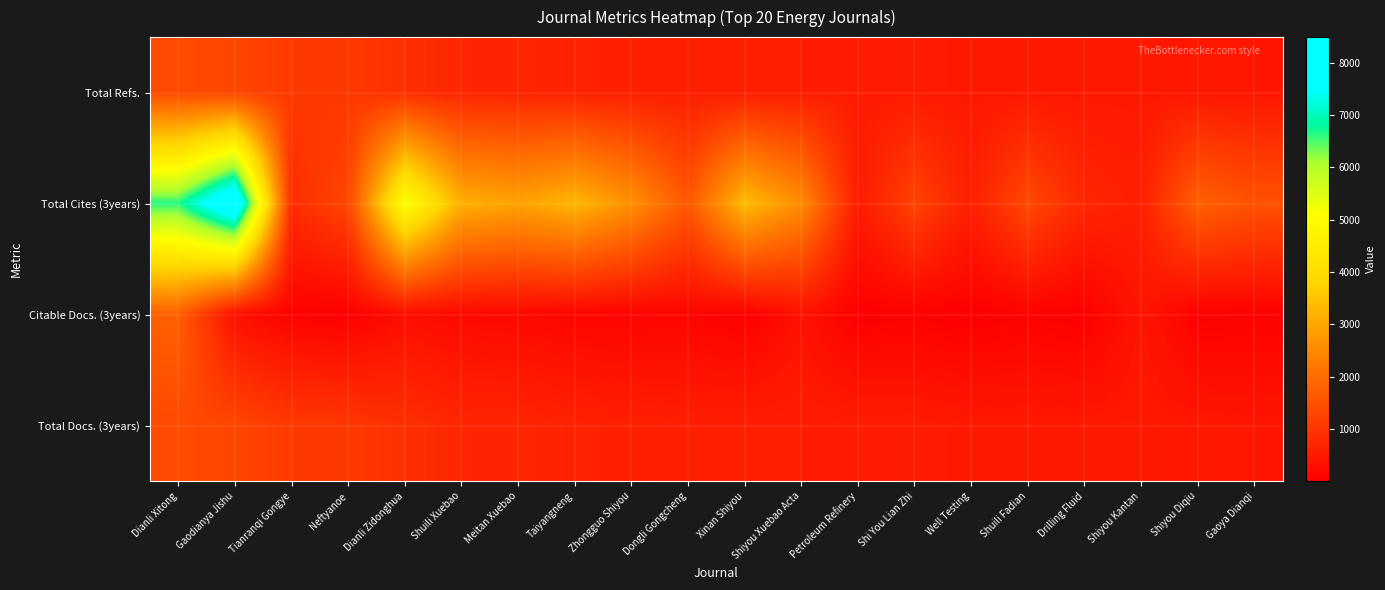

Reading left to right, list all the values displayed in this chart.

Total Refs.: Dianli Xitong=1382	Gaodianya Jishu=1318	Tianranqi Gongye=1066	Neftyanoe=1041	Dianli Zidonghua=902	Shuili Xuebao=725	Meitan Xuebao=717	Taiyangneng=657	Zhongguo Shiyou=609	Dongli Gongcheng=588	Xinan Shiyou=584	Shiyou Xuebao Acta=568	Petroleum Refinery=542	Shi You Lian Zhi=533	Well Testing=480	Shuili Fadian=478	Drilling Fluid=476	Shiyou Kantan=475	Shiyou Diqiu=451	Gaoya Dianqi=434
Total Cites (3years): Dianli Xitong=6632	Gaodianya Jishu=8487	Tianranqi Gongye=827	Neftyanoe=1315	Dianli Zidonghua=5103	Shuili Xuebao=3155	Meitan Xuebao=2932	Taiyangneng=3267	Zhongguo Shiyou=2632	Dongli Gongcheng=1623	Xinan Shiyou=3359	Shiyou Xuebao Acta=2556	Petroleum Refinery=517	Shi You Lian Zhi=1246	Well Testing=604	Shuili Fadian=1363	Drilling Fluid=744	Shiyou Kantan=602	Shiyou Diqiu=1786	Gaoya Dianqi=1518
Citable Docs. (3years): Dianli Xitong=1773	Gaodianya Jishu=310	Tianranqi Gongye=62	Neftyanoe=19	Dianli Zidonghua=278	Shuili Xuebao=198	Meitan Xuebao=181	Taiyangneng=112	Zhongguo Shiyou=93	Dongli Gongcheng=117	Xinan Shiyou=25	Shiyou Xuebao Acta=353	Petroleum Refinery=17	Shi You Lian Zhi=42	Well Testing=5	Shuili Fadian=55	Drilling Fluid=16	Shiyou Kantan=421	Shiyou Diqiu=39	Gaoya Dianqi=53
Total Docs. (3years): Dianli Xitong=1382	Gaodianya Jishu=1318	Tianranqi Gongye=1066	Neftyanoe=1040	Dianli Zidonghua=902	Shuili Xuebao=725	Meitan Xuebao=717	Taiyangneng=657	Zhongguo Shiyou=609	Dongli Gongcheng=588	Xinan Shiyou=584	Shiyou Xuebao Acta=568	Petroleum Refinery=542	Shi You Lian Zhi=533	Well Testing=480	Shuili Fadian=478	Drilling Fluid=476	Shiyou Kantan=475	Shiyou Diqiu=451	Gaoya Dianqi=434